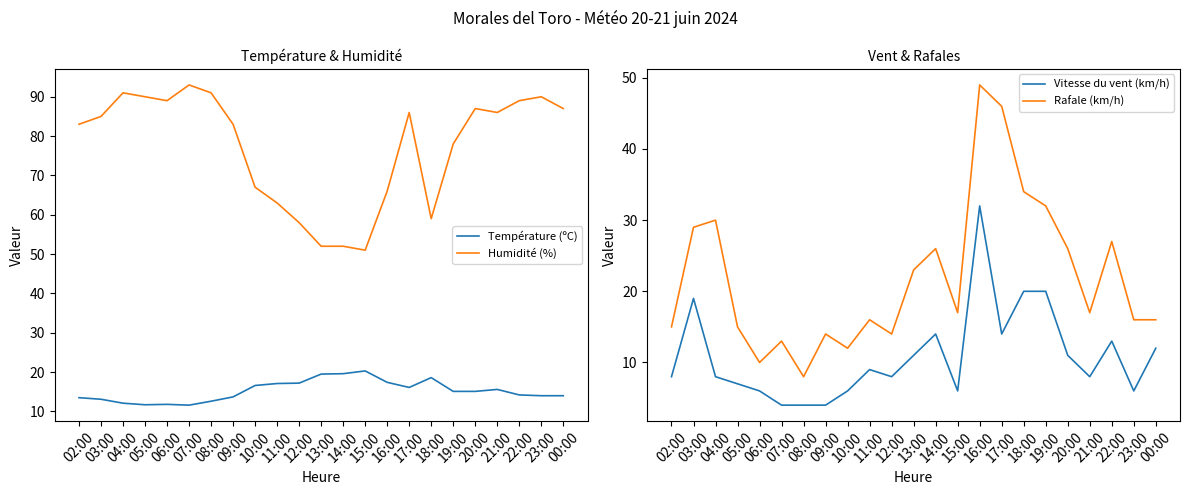

Reading left to right, what are all the values shown in this chart?

Température (ºC): 02:00=13.5	03:00=13.1	04:00=12.1	05:00=11.7	06:00=11.8	07:00=11.6	08:00=12.6	09:00=13.7	10:00=16.6	11:00=17.1	12:00=17.2	13:00=19.5	14:00=19.6	15:00=20.3	16:00=17.4	17:00=16.1	18:00=18.6	19:00=15.1	20:00=15.1	21:00=15.6	22:00=14.2	23:00=14.0	00:00=14.0
Humidité (%): 02:00=83.0	03:00=85.0	04:00=91.0	05:00=90.0	06:00=89.0	07:00=93.0	08:00=91.0	09:00=83.0	10:00=67.0	11:00=63.0	12:00=58.0	13:00=52.0	14:00=52.0	15:00=51.0	16:00=66.0	17:00=86.0	18:00=59.0	19:00=78.0	20:00=87.0	21:00=86.0	22:00=89.0	23:00=90.0	00:00=87.0
Vitesse du vent (km/h): 02:00=8.0	03:00=19.0	04:00=8.0	05:00=7.0	06:00=6.0	07:00=4.0	08:00=4.0	09:00=4.0	10:00=6.0	11:00=9.0	12:00=8.0	13:00=11.0	14:00=14.0	15:00=6.0	16:00=32.0	17:00=14.0	18:00=20.0	19:00=20.0	20:00=11.0	21:00=8.0	22:00=13.0	23:00=6.0	00:00=12.0
Rafale (km/h): 02:00=15.0	03:00=29.0	04:00=30.0	05:00=15.0	06:00=10.0	07:00=13.0	08:00=8.0	09:00=14.0	10:00=12.0	11:00=16.0	12:00=14.0	13:00=23.0	14:00=26.0	15:00=17.0	16:00=49.0	17:00=46.0	18:00=34.0	19:00=32.0	20:00=26.0	21:00=17.0	22:00=27.0	23:00=16.0	00:00=16.0